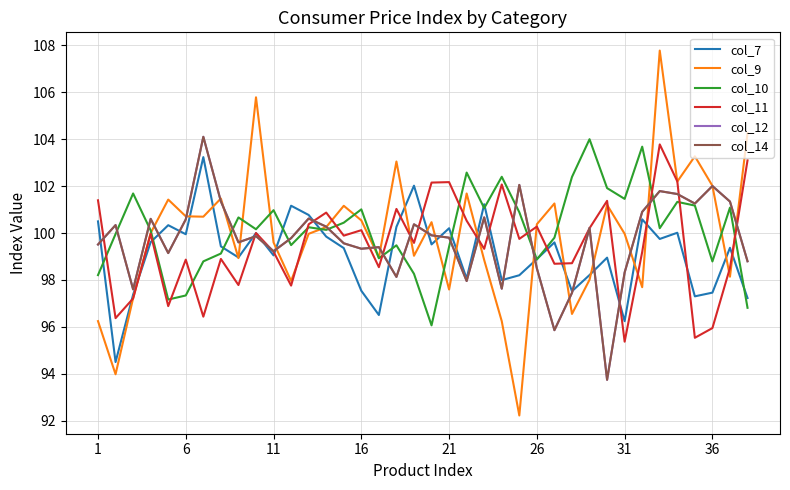

Is this an area chart (filled region under the line)?

No